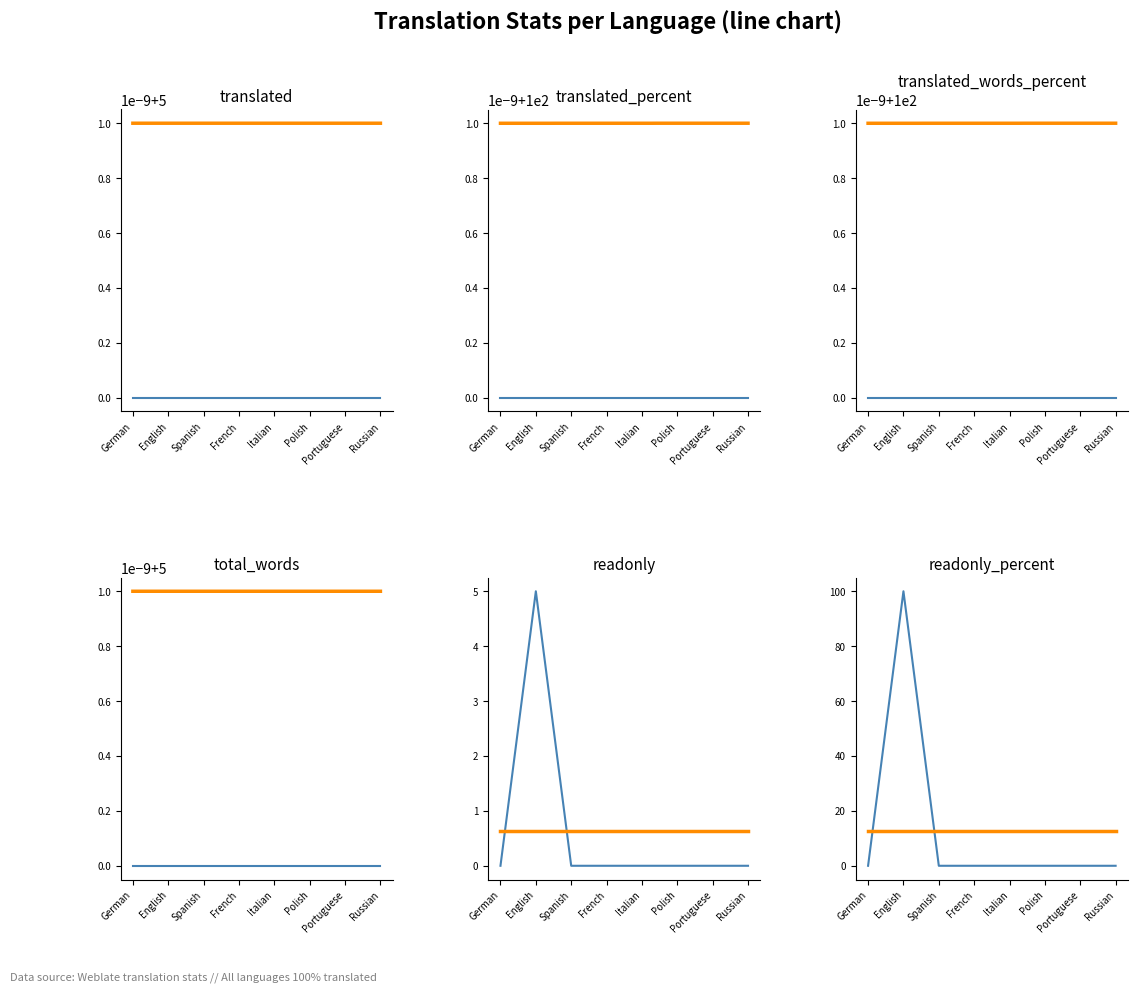

What is the sum of all translated_words_percent values?

800